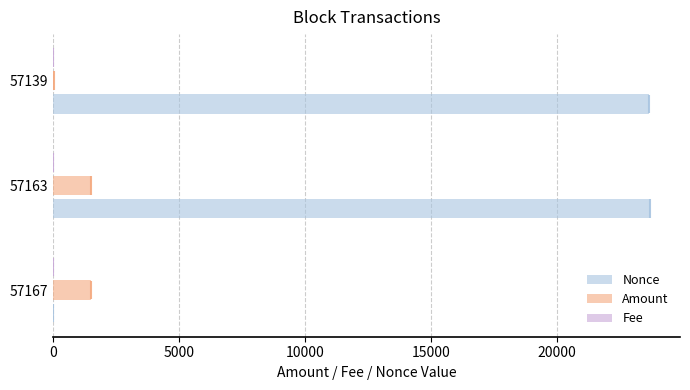

What is the value of the Nonce bar at the 2nd from the left?

23721.0